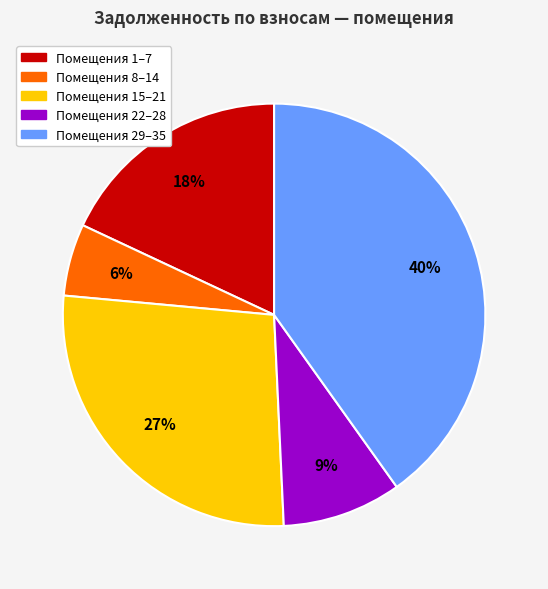

Does any single category account for the majority?

No